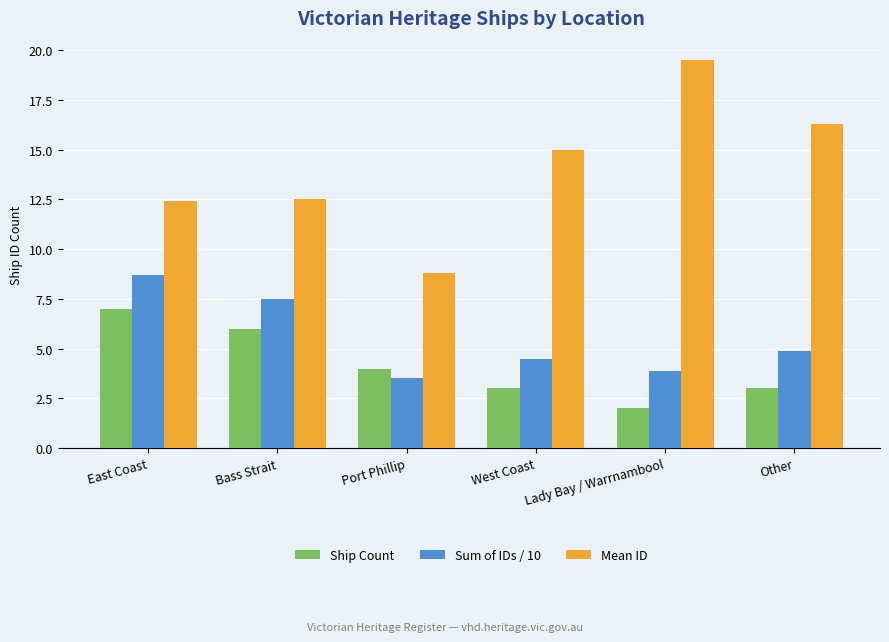

What are all the series names shown in the legend?

Ship Count, Sum of IDs / 10, Mean ID